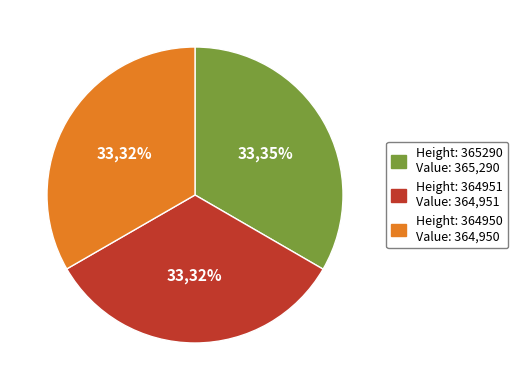

To the nearest percent, what portion does 364950 represent?

33%